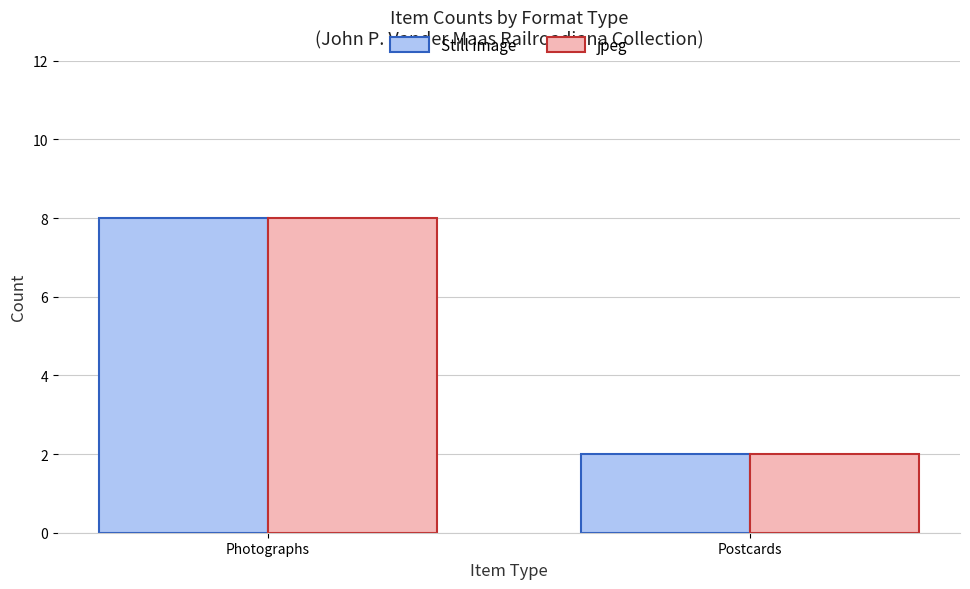

What is the lowest value of the jpeg series?

2